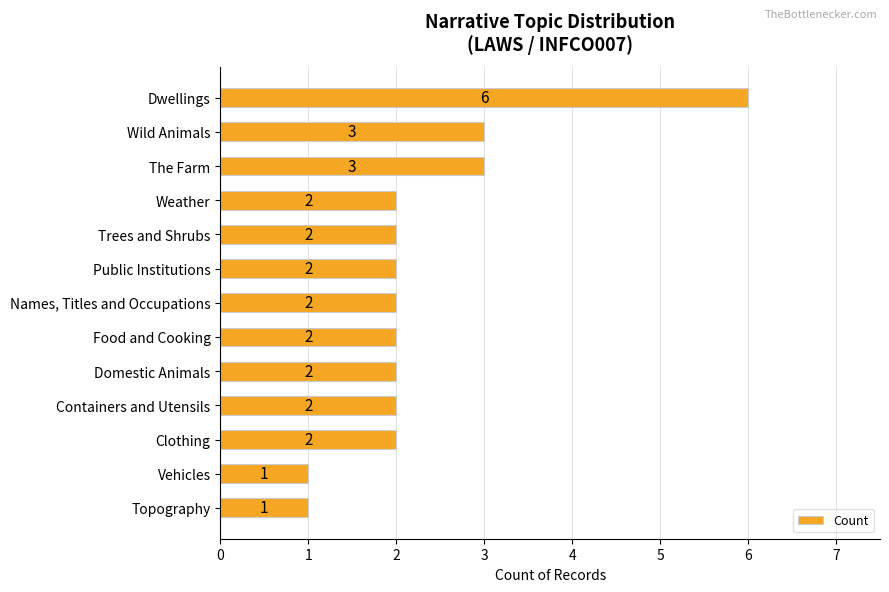

How many data points are less than 2?

2